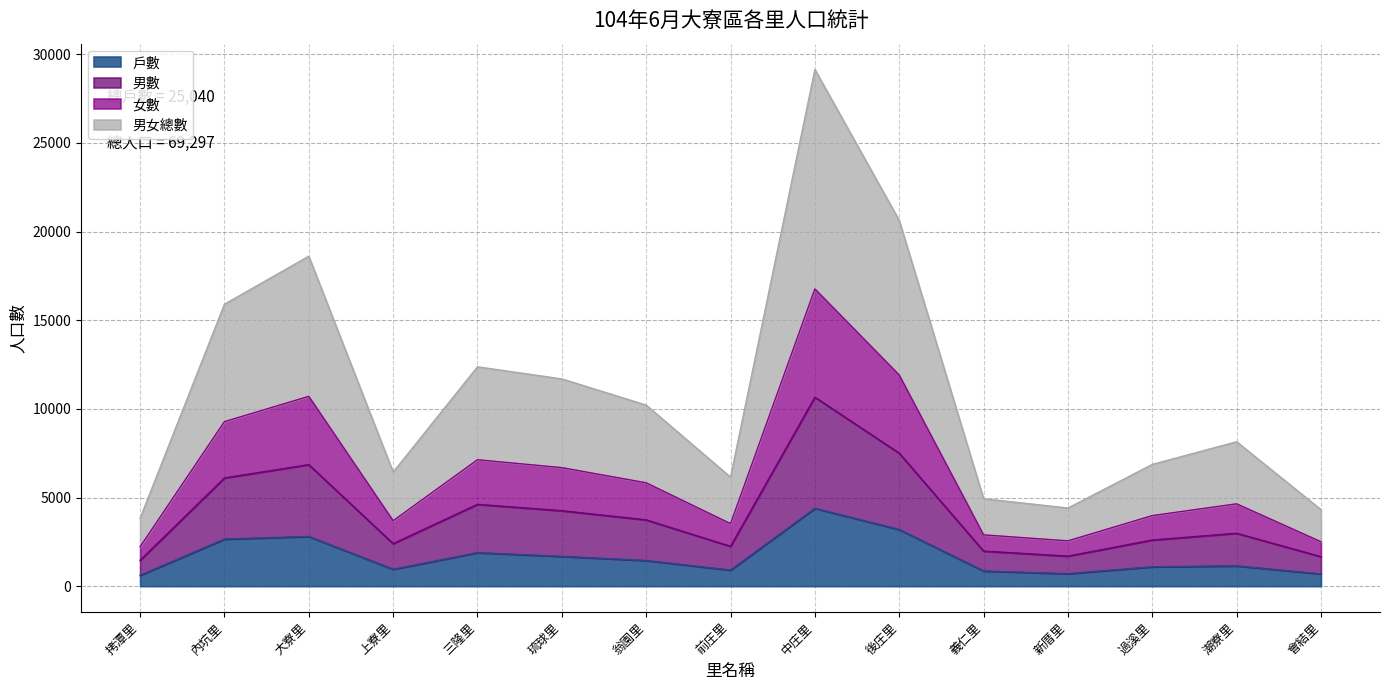

How many data points does each series have?

15